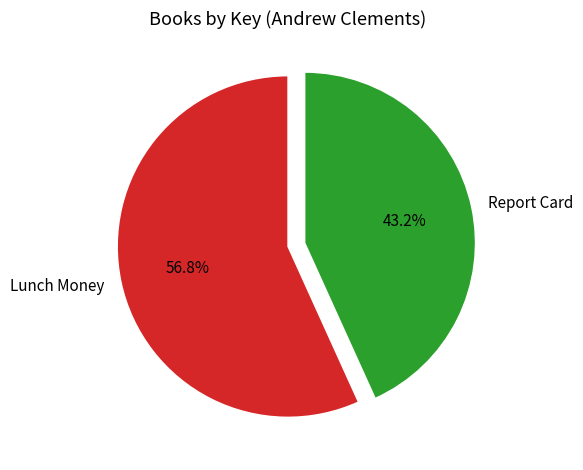

To the nearest percent, what is the difference between the largest and smallest slice percentages?

14%